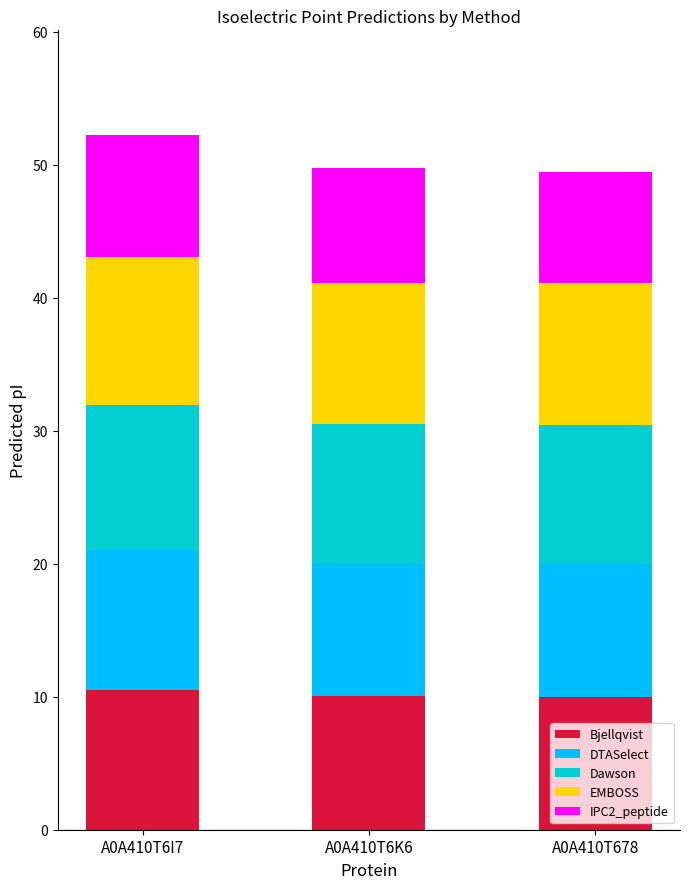

What is the total value across all series at A0A410T6I7?

52.3